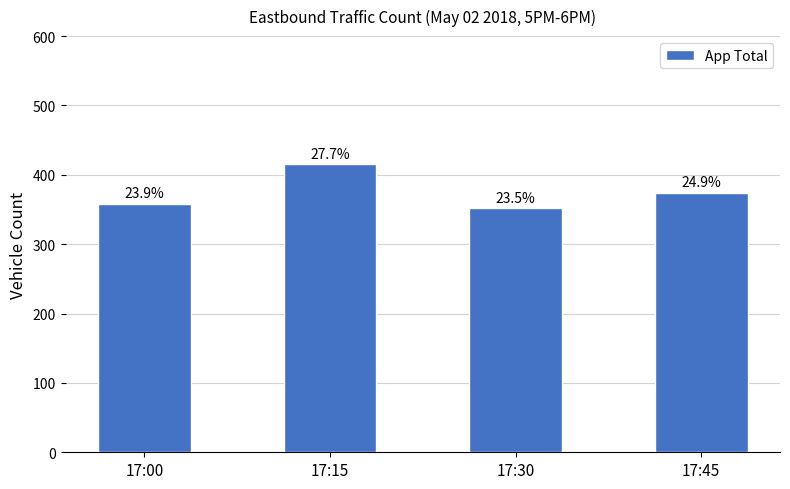

The chart shows a value of 644 at 17:45. True or false?

False